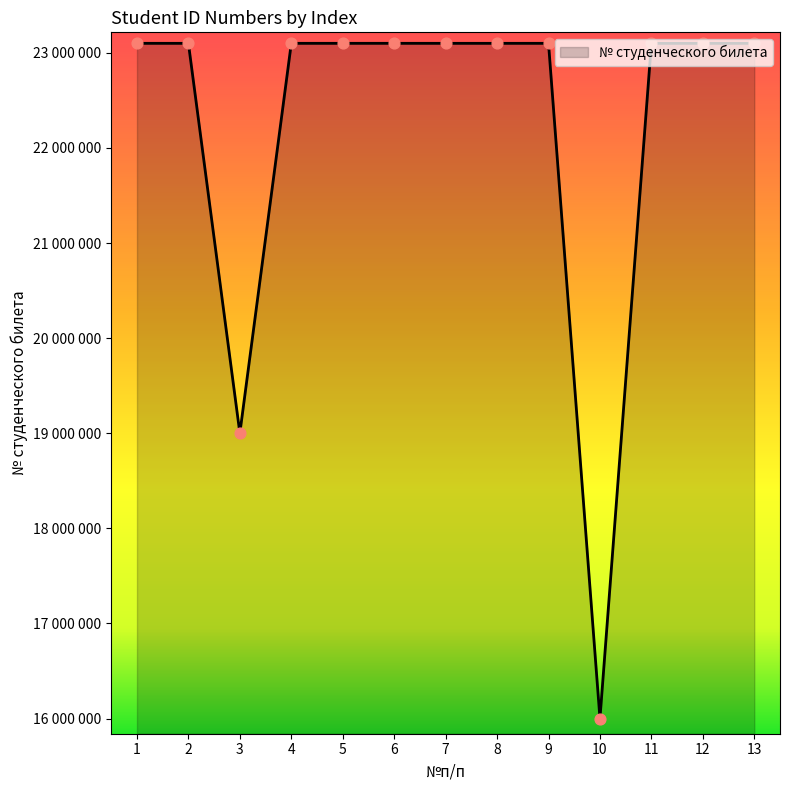

Which has a higher value, 1 or 9?

9